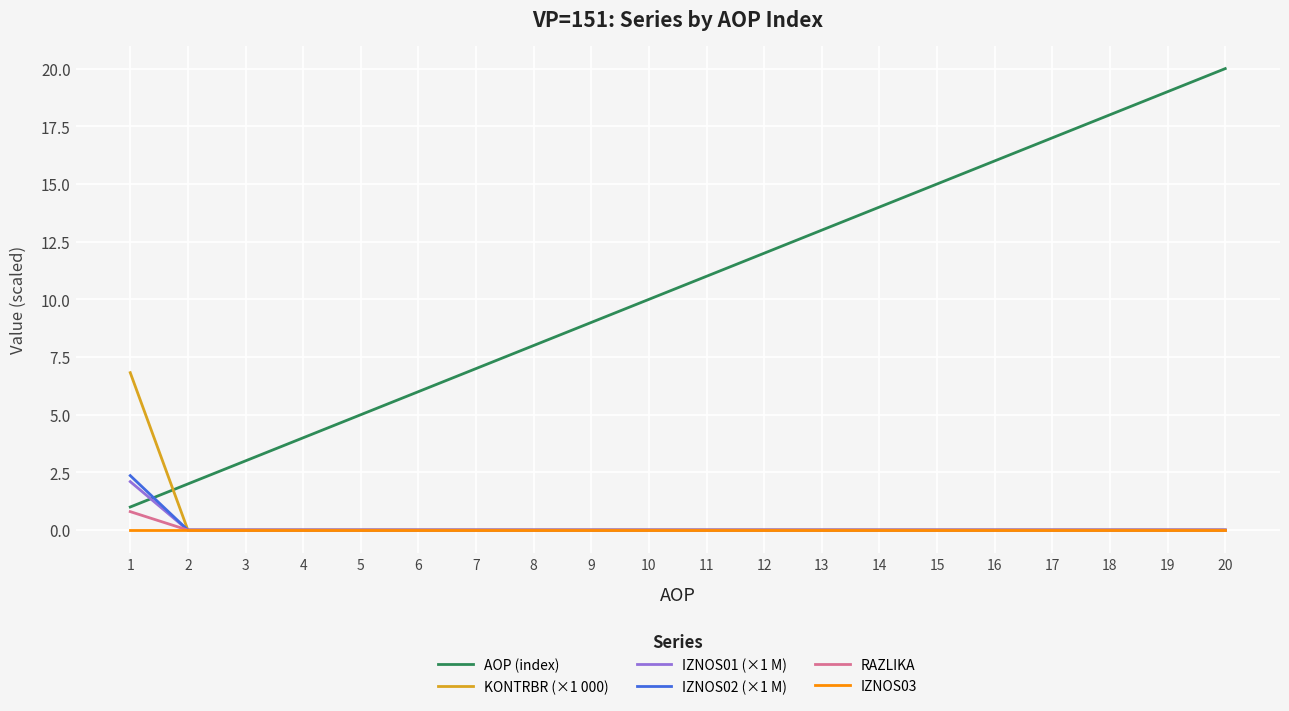

Which series ends up on top after the final intersection of AOP (index) and IZNOS02 (×1 M)?

AOP (index)